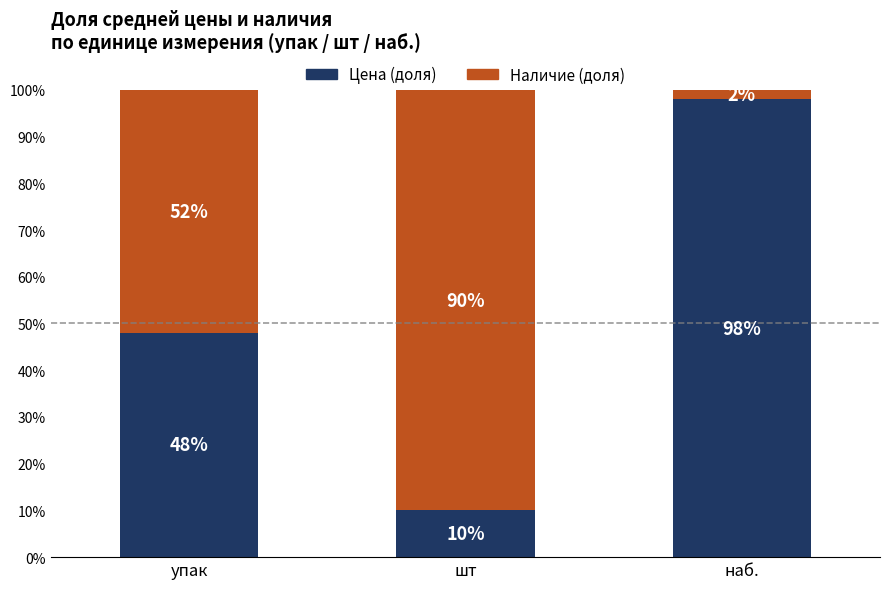

How many bars are there in total?

3